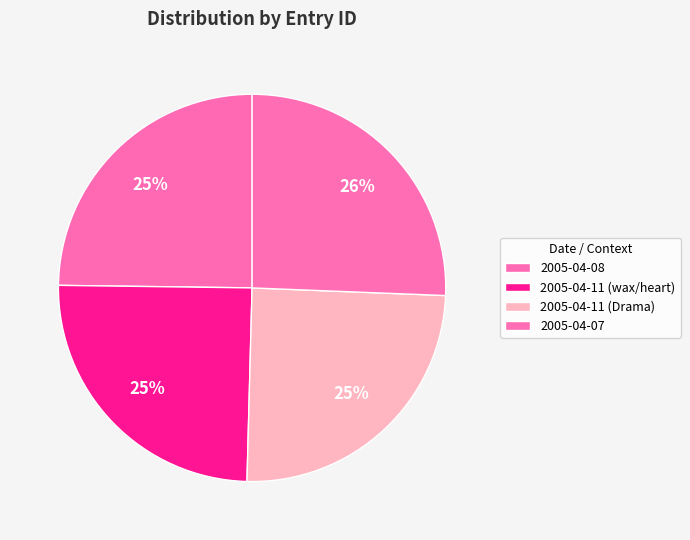

Does any single category account for the majority?

No